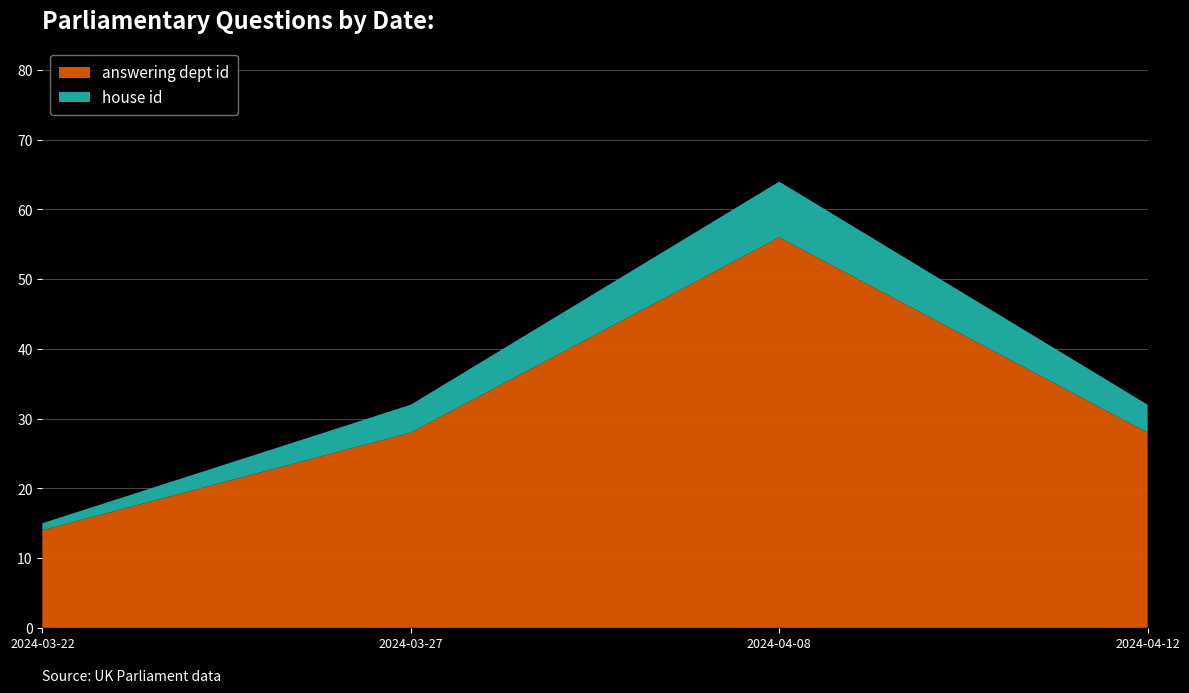

What is the sum of all answering dept id values?

126